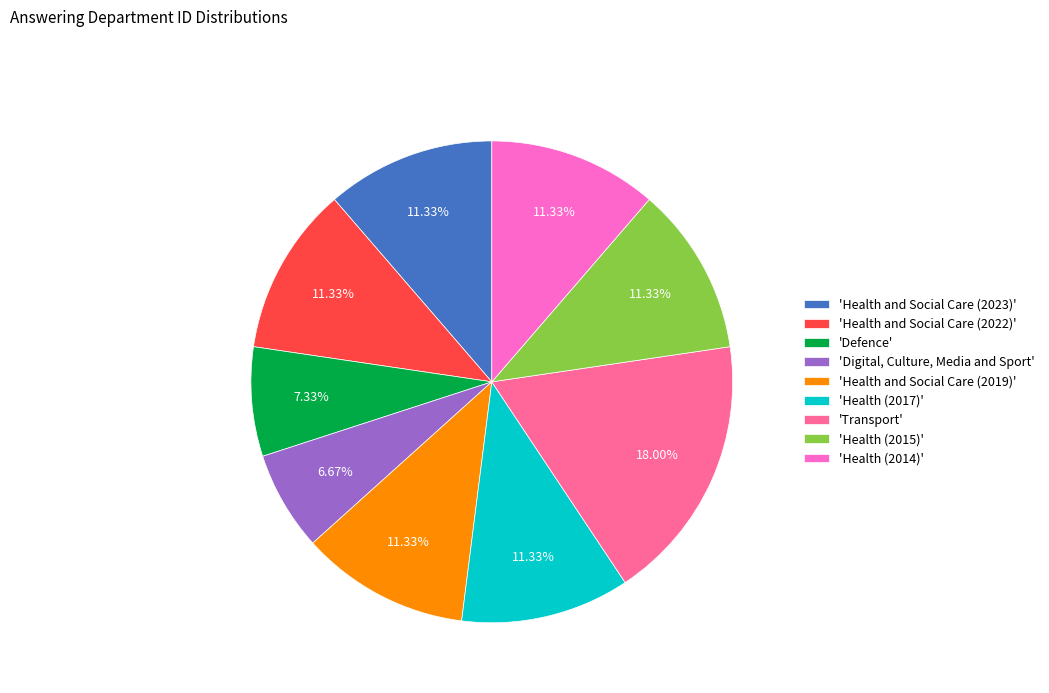

How many segments does this pie chart have?

9